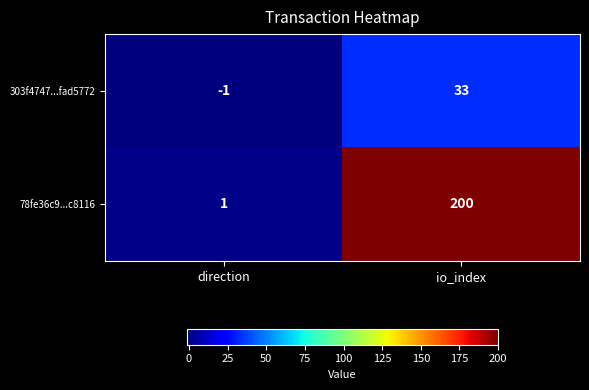

Is it true that 303f4747...fad5772 equals -1 at direction?

True